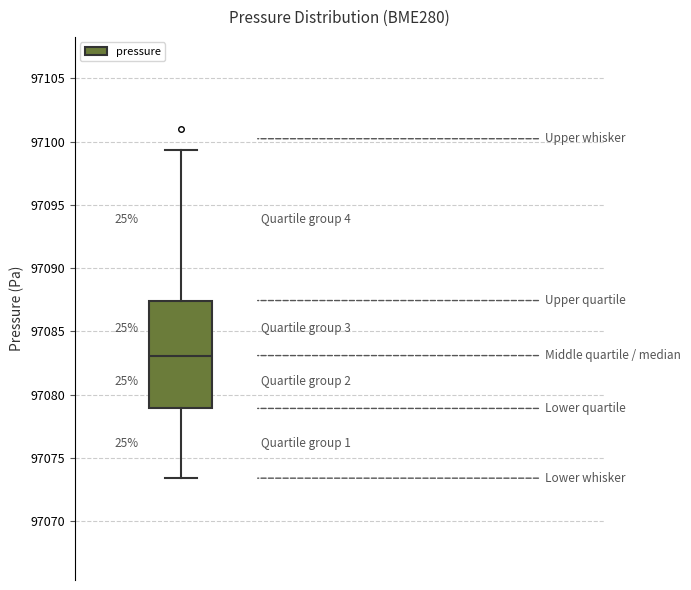

Read this box plot against the y-axis: the position of the median line, the range covered by the box, and the ends of both whiskers. The values are not printed on the chart, so give them approximately, as read against the axis.

median 97083.0, box 97079.0 to 97087.5, whiskers 97073.5 to 97099.5